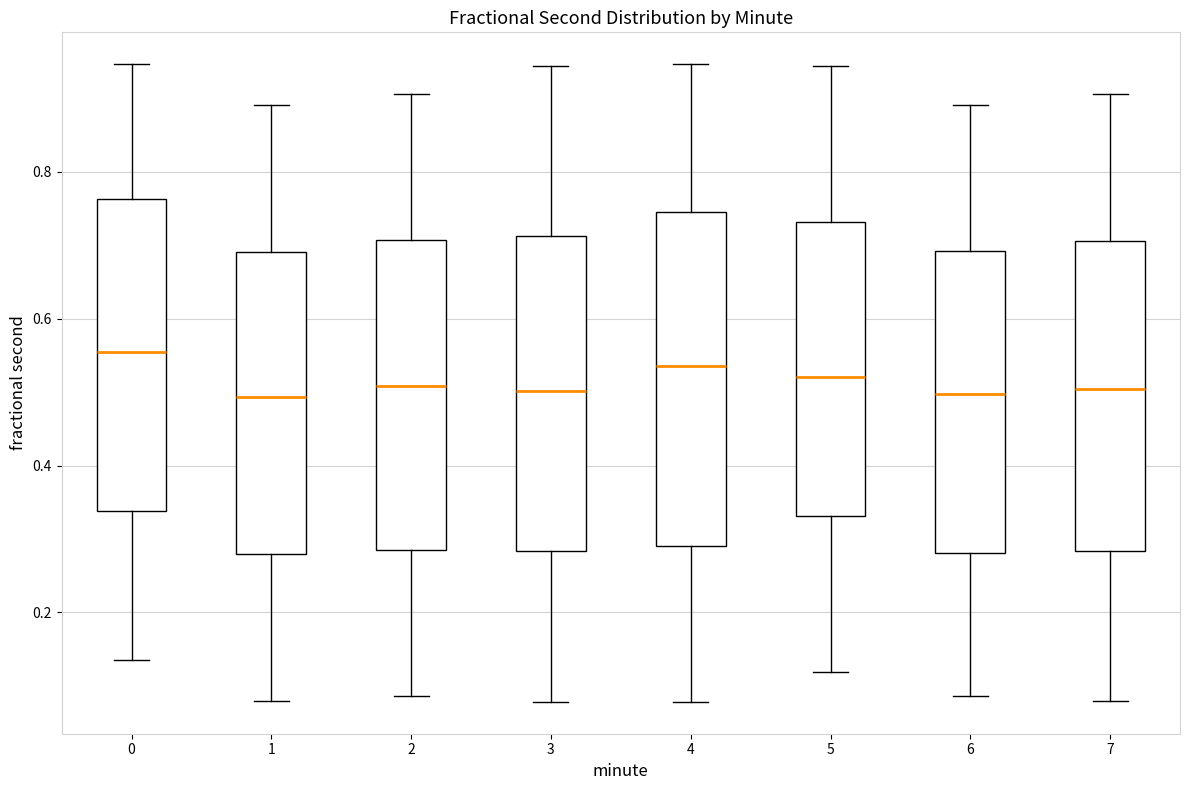

Reading left to right, transcribe this box plot: for each box, give where its median line is, the range the box spans, and where its two whiskers end, as read against the y-axis. The values are not printed on the chart, so give them approximately, as read against the axis.

0: median 0.56, box 0.34 to 0.76, whiskers 0.14 to 0.94
1: median 0.50, box 0.28 to 0.70, whiskers 0.08 to 0.90
2: median 0.50, box 0.28 to 0.70, whiskers 0.08 to 0.90
3: median 0.50, box 0.28 to 0.72, whiskers 0.08 to 0.94
4: median 0.54, box 0.30 to 0.74, whiskers 0.08 to 0.94
5: median 0.52, box 0.34 to 0.74, whiskers 0.12 to 0.94
6: median 0.50, box 0.28 to 0.70, whiskers 0.08 to 0.90
7: median 0.50, box 0.28 to 0.70, whiskers 0.08 to 0.90